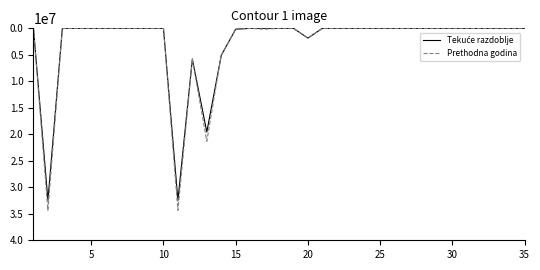

Which series has the widest spread of values?

Prethodna godina